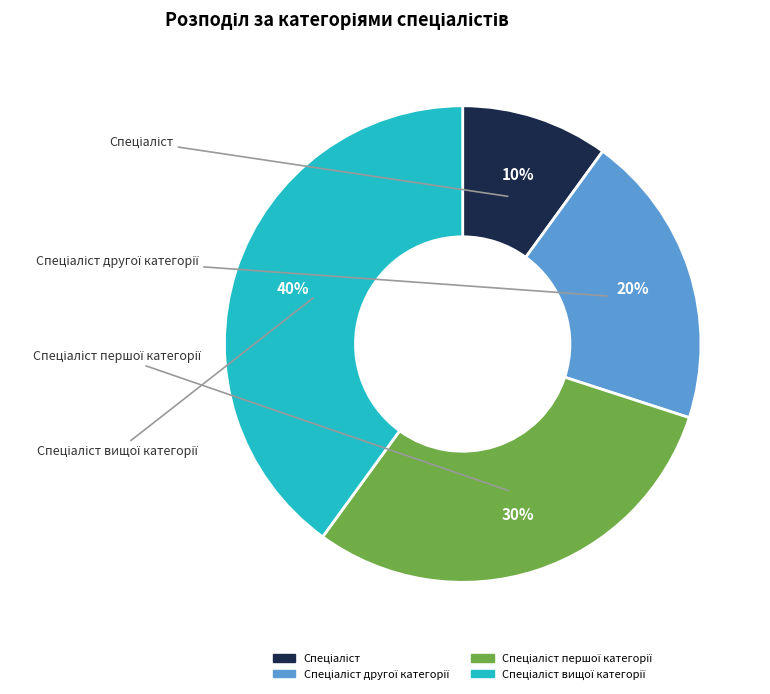

Count the number of slices in the pie.

4